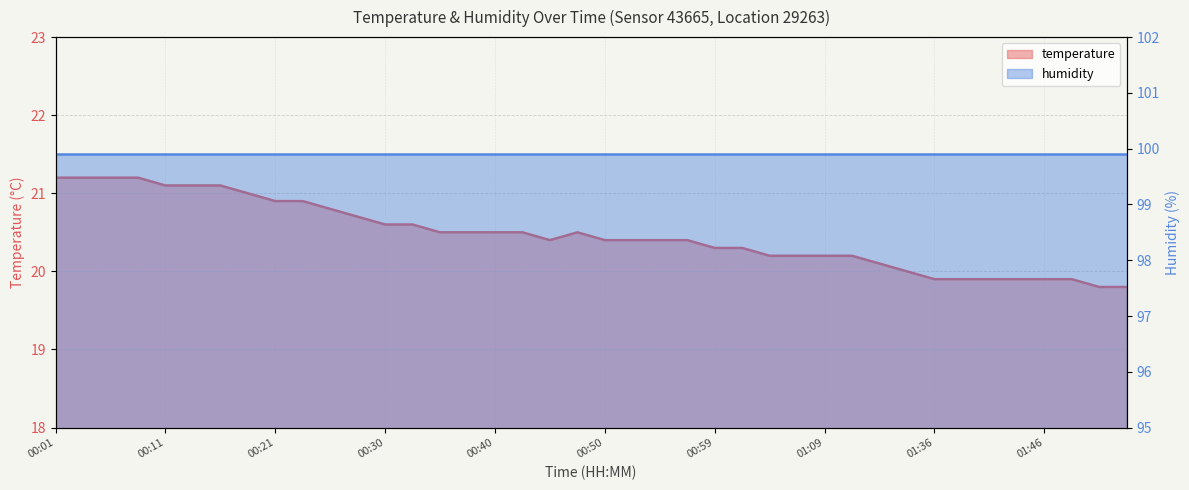

List the labels in order of value, smallest first.

01:51, 01:53, 01:36, 01:38, 01:41, 01:43, 01:46, 01:48, 01:33, 01:22, 01:04, 01:07, 01:09, 01:12, 00:59, 01:02, 00:45, 00:50, 00:52, 00:55, 00:57, 00:35, 00:38, 00:40, 00:42, 00:47, 00:30, 00:33, 00:28, 00:25, 00:21, 00:23, 00:18, 00:11, 00:13, 00:16, 00:01, 00:03, 00:06, 00:08